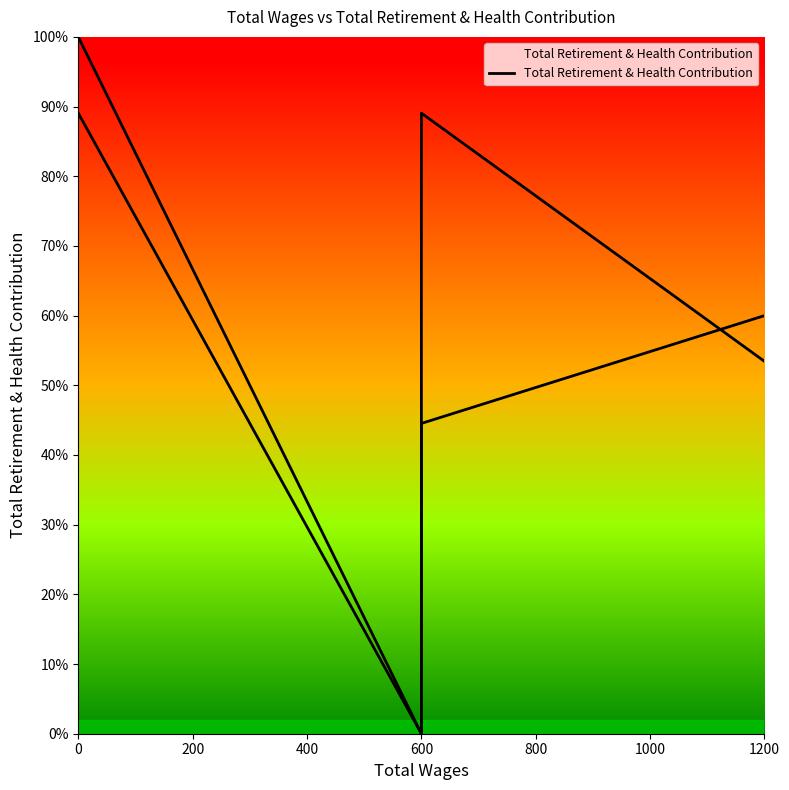

How many lines are shown in the chart?

1